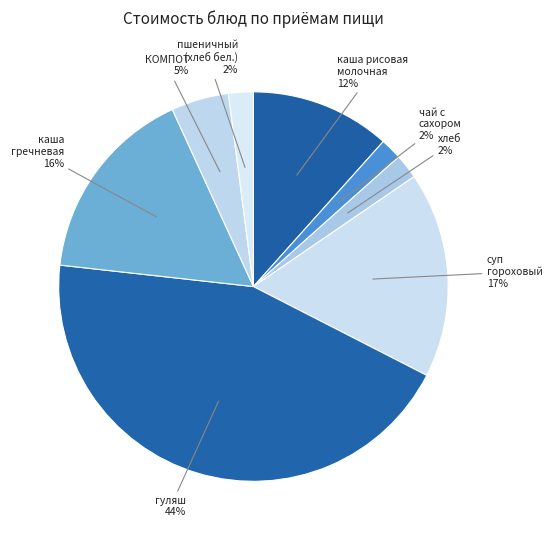

Which slice is the largest?

гуляш